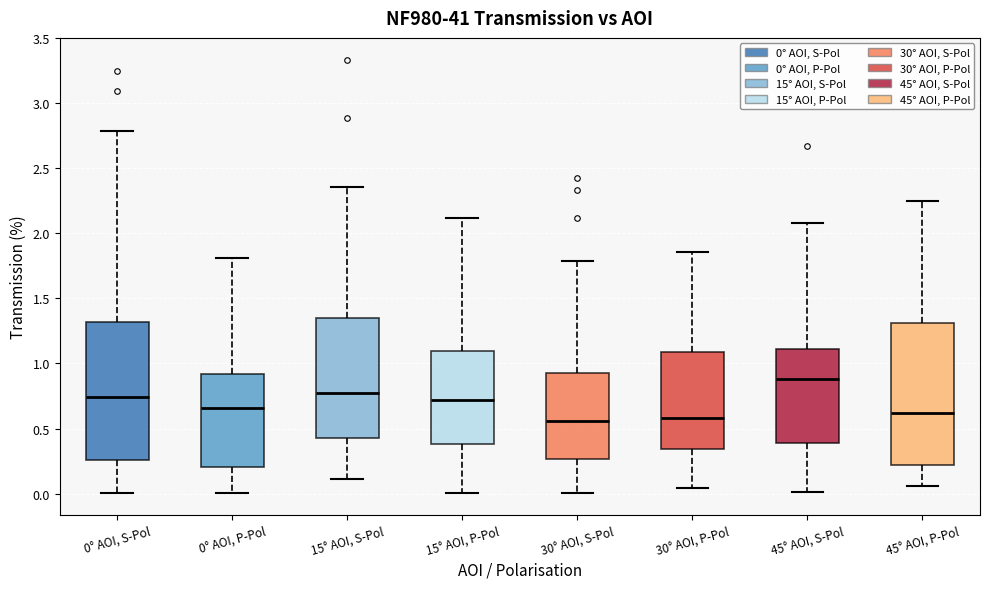

Which box has the highest median line?

45° AOI, S-Pol